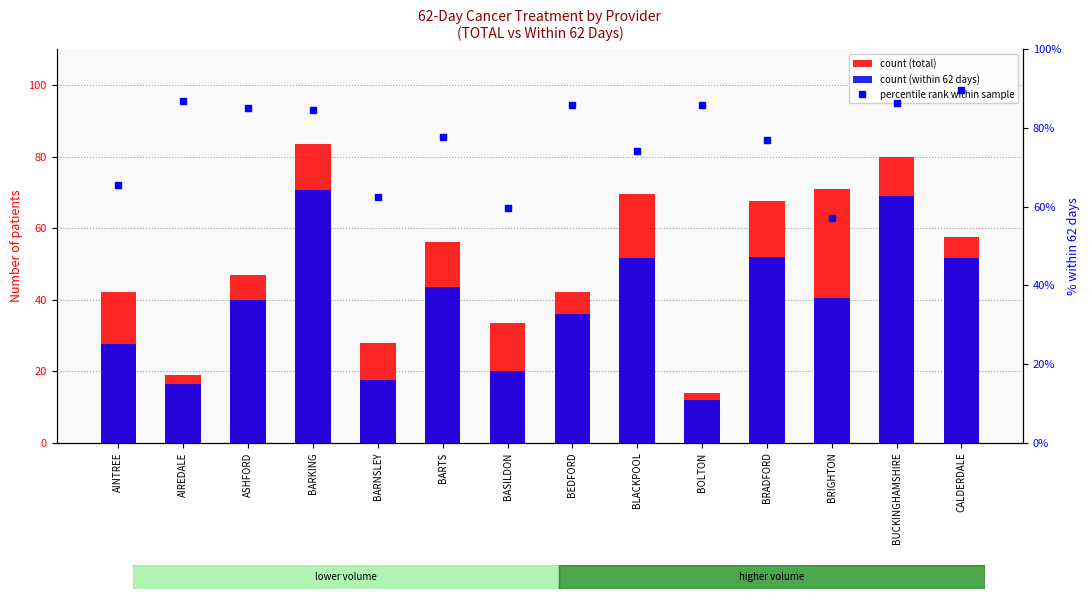

Read the % within 62 days value at BOLTON.

85.7